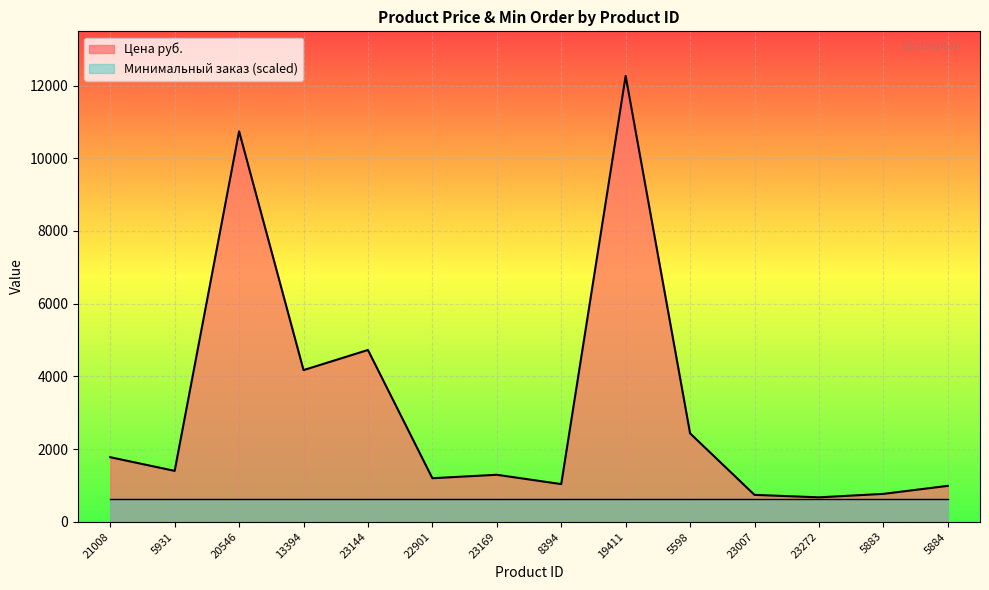

At which category does the chart reach its minimum across all series?

23272